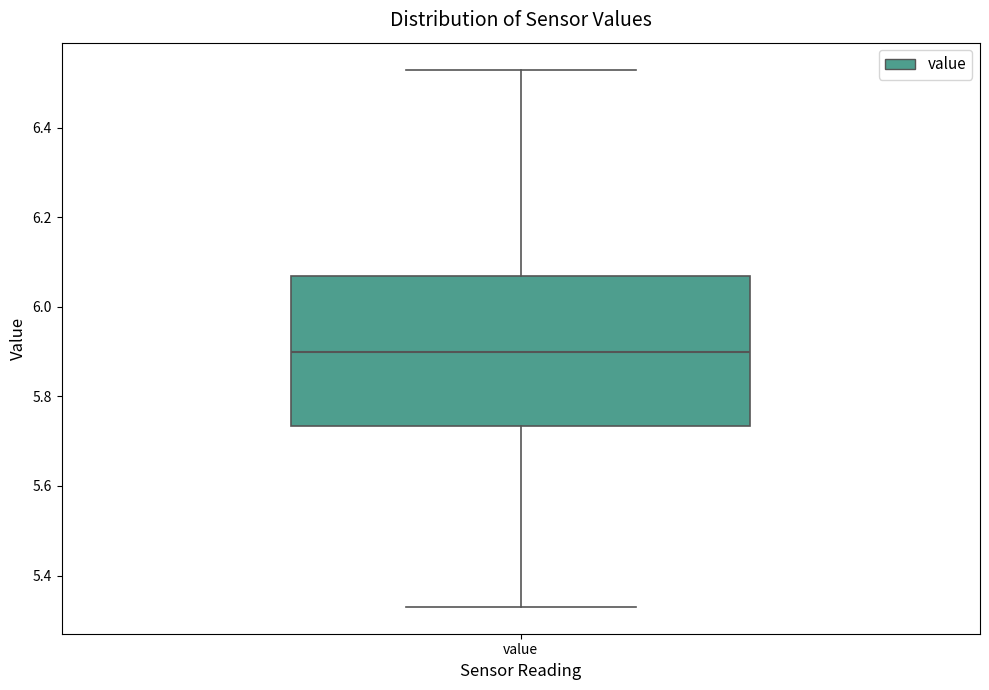

Where does the upper whisker of the box for value end on the y-axis? The values are not printed on the chart, so give them approximately, as read against the axis.

6.54